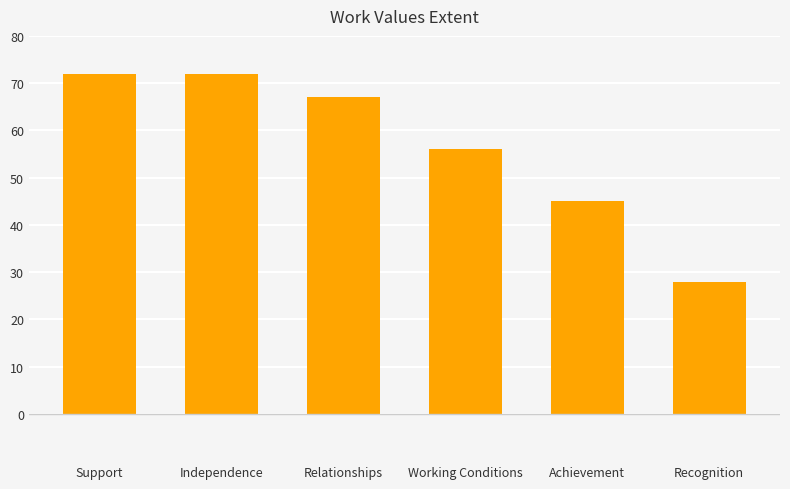

Count the number of categories in the chart.

6